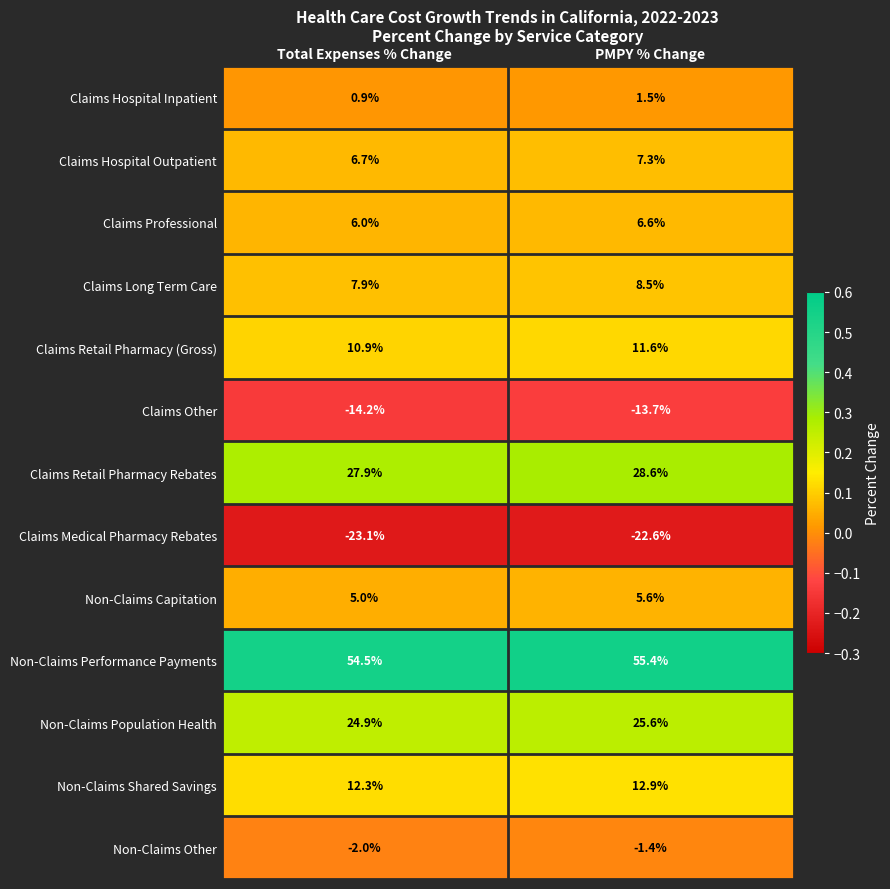

Which series changed the most between Total Expenses % Change and PMPY % Change?

Non-Claims Performance Payments